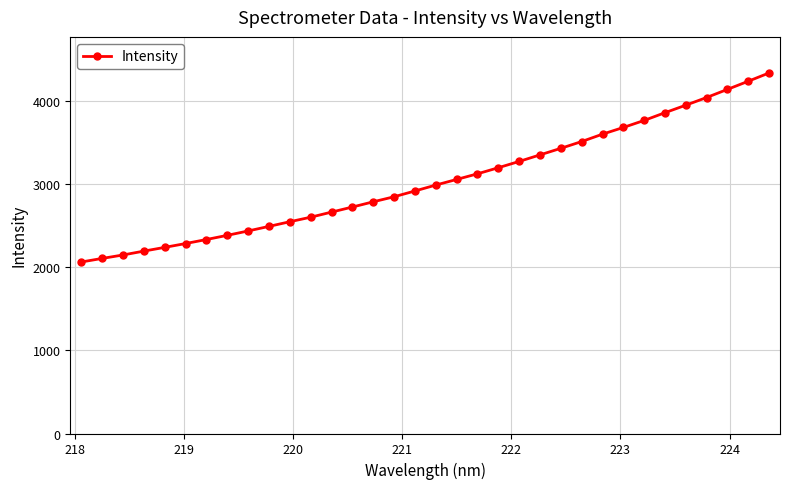

What is the greatest value displayed?

4341.6